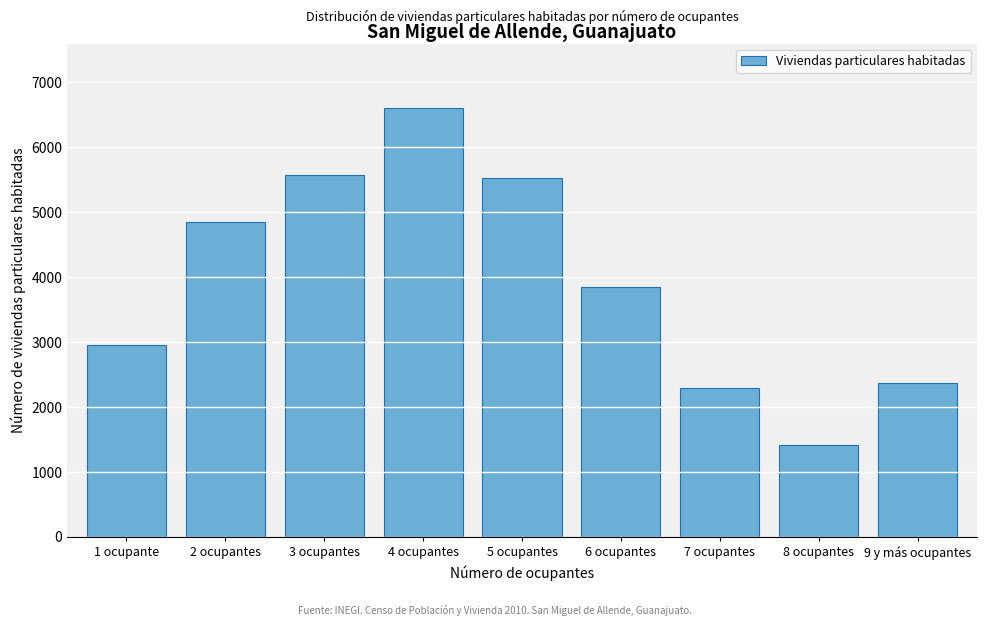

Reading right to left, transcribe all the data shown in this chart.

2369	1417	2288	3842	5523	6601	5568	4844	2945